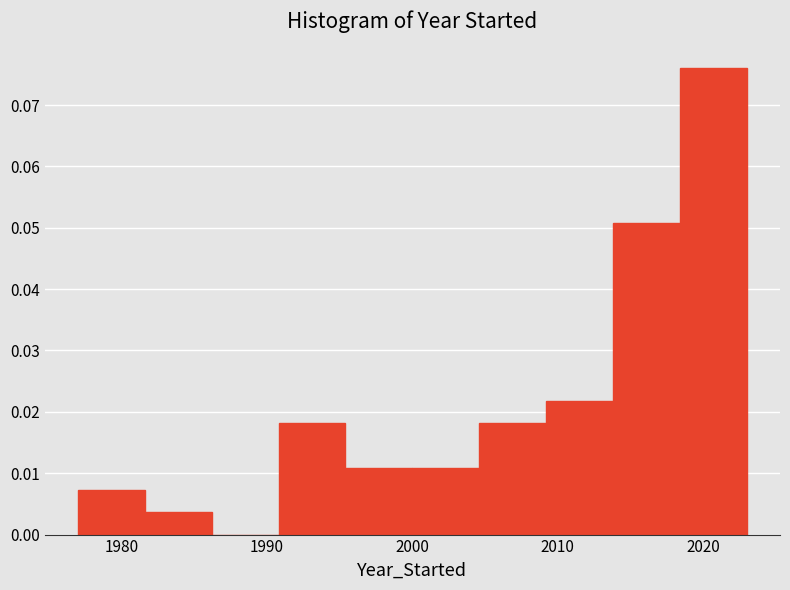

Reading left to right, transcribe this chart: for each bar, give the range it covers on the x-axis and its height. Neither the bar edges nor the heights are printed on the chart, so give them approximately, as read against the axes.

1977.0 to 1981.6: 0.007
1981.6 to 1986.2: 0.004
1986.2 to 1990.8: 0
1990.8 to 1995.4: 0.018
1995.4 to 2000.0: 0.011
2000.0 to 2004.6: 0.011
2004.6 to 2009.2: 0.018
2009.2 to 2013.8: 0.022
2013.8 to 2018.4: 0.051
2018.4 to 2023.0: 0.076